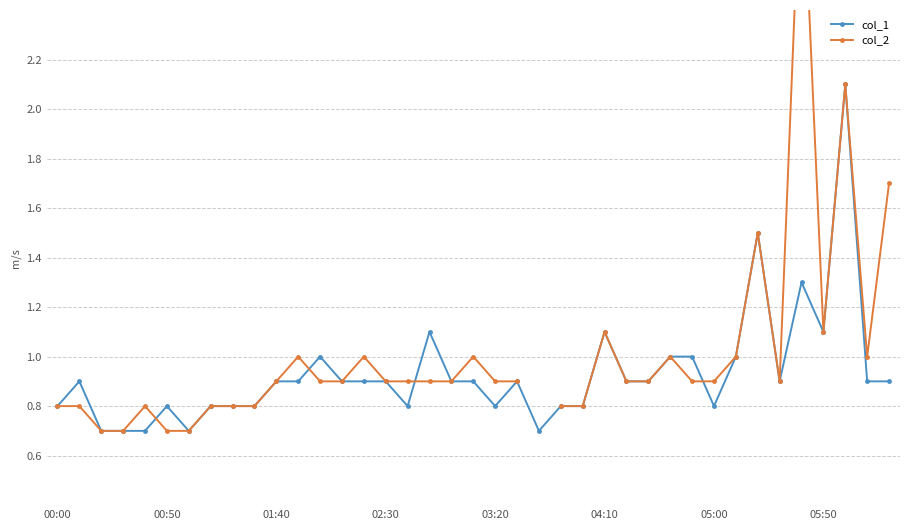

What is the maximum value for col_1?

2.1